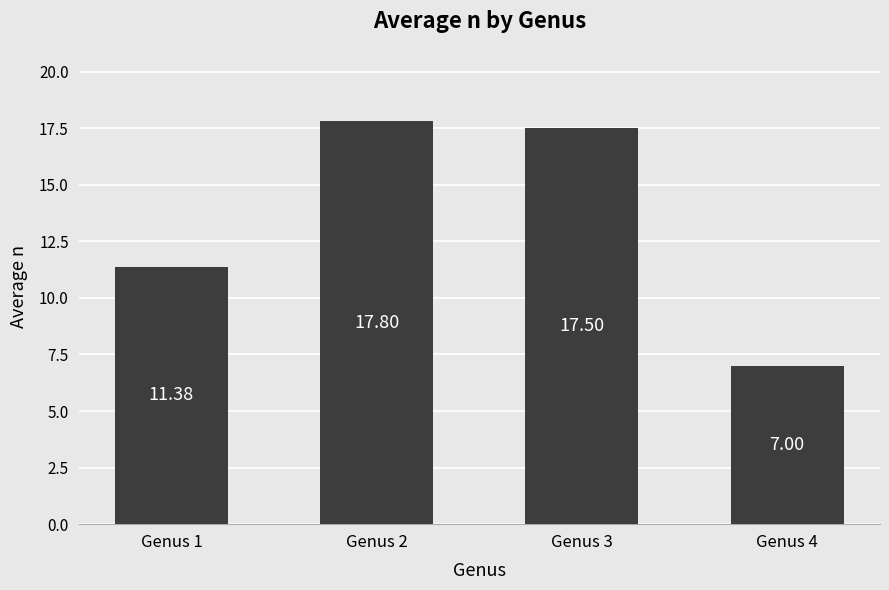

How many categories are shown in the chart?

4